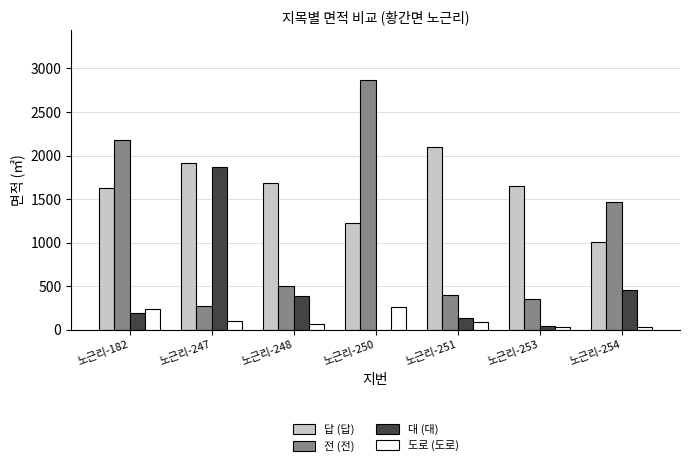

Which series changed the most between 노근리-247 and 노근리-250?

전 (전)